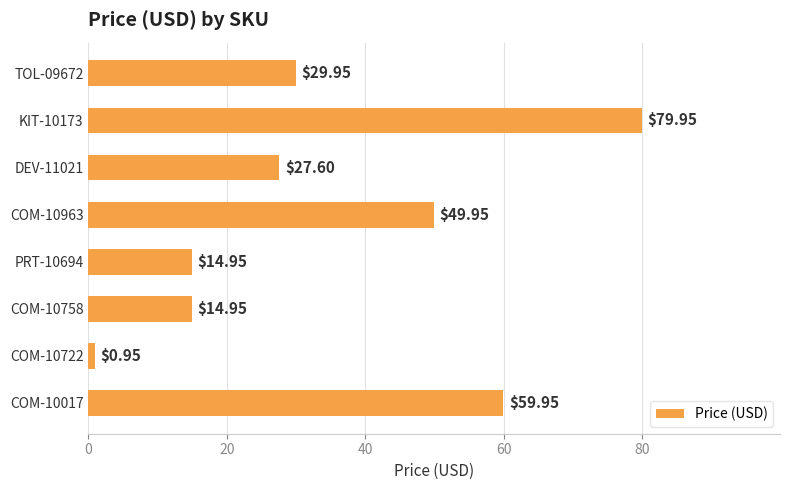

What is the change in value from TOL-09672 to COM-10963?

+20.0